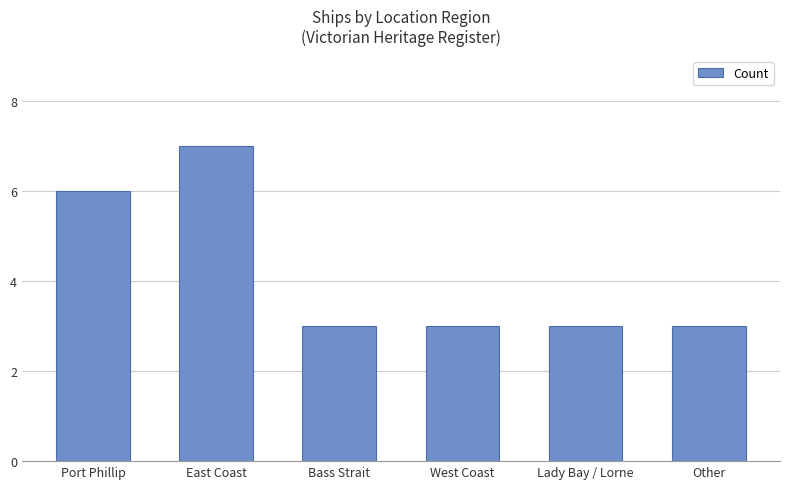

How many bars are there in total?

6